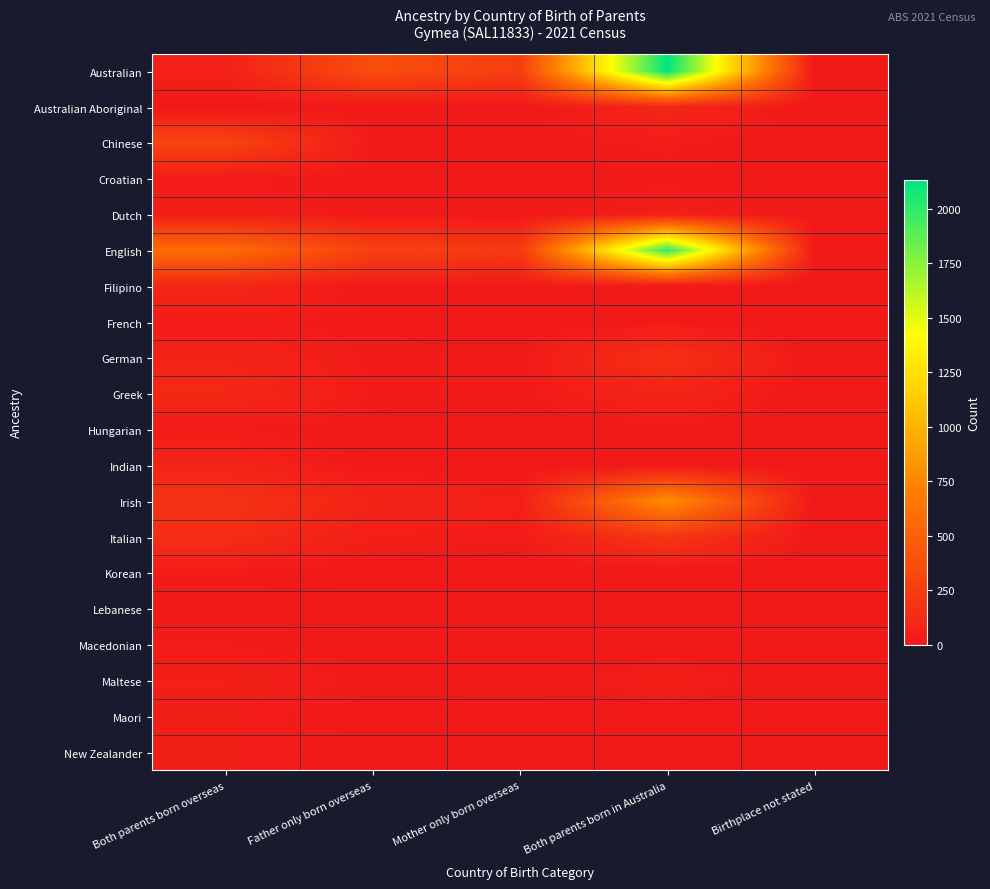

Reading left to right, transcribe all the data shown in this chart.

Australian: Both parents born overseas=59	Father only born overseas=368	Mother only born overseas=259	Both parents born in Australia=2133	Birthplace not stated=8
Australian Aboriginal: Both parents born overseas=0	Father only born overseas=9	Mother only born overseas=0	Both parents born in Australia=98	Birthplace not stated=0
Chinese: Both parents born overseas=301	Father only born overseas=18	Mother only born overseas=14	Both parents born in Australia=28	Birthplace not stated=0
Croatian: Both parents born overseas=30	Father only born overseas=6	Mother only born overseas=0	Both parents born in Australia=21	Birthplace not stated=0
Dutch: Both parents born overseas=41	Father only born overseas=14	Mother only born overseas=6	Both parents born in Australia=42	Birthplace not stated=0
English: Both parents born overseas=580	Father only born overseas=284	Mother only born overseas=230	Both parents born in Australia=1991	Birthplace not stated=12
Filipino: Both parents born overseas=98	Father only born overseas=6	Mother only born overseas=14	Both parents born in Australia=4	Birthplace not stated=0
French: Both parents born overseas=28	Father only born overseas=17	Mother only born overseas=7	Both parents born in Australia=16	Birthplace not stated=0
German: Both parents born overseas=73	Father only born overseas=20	Mother only born overseas=16	Both parents born in Australia=165	Birthplace not stated=0
Greek: Both parents born overseas=113	Father only born overseas=24	Mother only born overseas=17	Both parents born in Australia=81	Birthplace not stated=0
Hungarian: Both parents born overseas=21	Father only born overseas=9	Mother only born overseas=0	Both parents born in Australia=12	Birthplace not stated=0
Indian: Both parents born overseas=83	Father only born overseas=4	Mother only born overseas=0	Both parents born in Australia=0	Birthplace not stated=0
Irish: Both parents born overseas=178	Father only born overseas=79	Mother only born overseas=50	Both parents born in Australia=803	Birthplace not stated=4
Italian: Both parents born overseas=146	Father only born overseas=42	Mother only born overseas=28	Both parents born in Australia=204	Birthplace not stated=0
Korean: Both parents born overseas=21	Father only born overseas=0	Mother only born overseas=0	Both parents born in Australia=0	Birthplace not stated=0
Lebanese: Both parents born overseas=23	Father only born overseas=8	Mother only born overseas=9	Both parents born in Australia=11	Birthplace not stated=0
Macedonian: Both parents born overseas=25	Father only born overseas=6	Mother only born overseas=0	Both parents born in Australia=0	Birthplace not stated=0
Maltese: Both parents born overseas=43	Father only born overseas=20	Mother only born overseas=5	Both parents born in Australia=45	Birthplace not stated=0
Maori: Both parents born overseas=36	Father only born overseas=8	Mother only born overseas=6	Both parents born in Australia=0	Birthplace not stated=0
New Zealander: Both parents born overseas=35	Father only born overseas=16	Mother only born overseas=13	Both parents born in Australia=13	Birthplace not stated=0